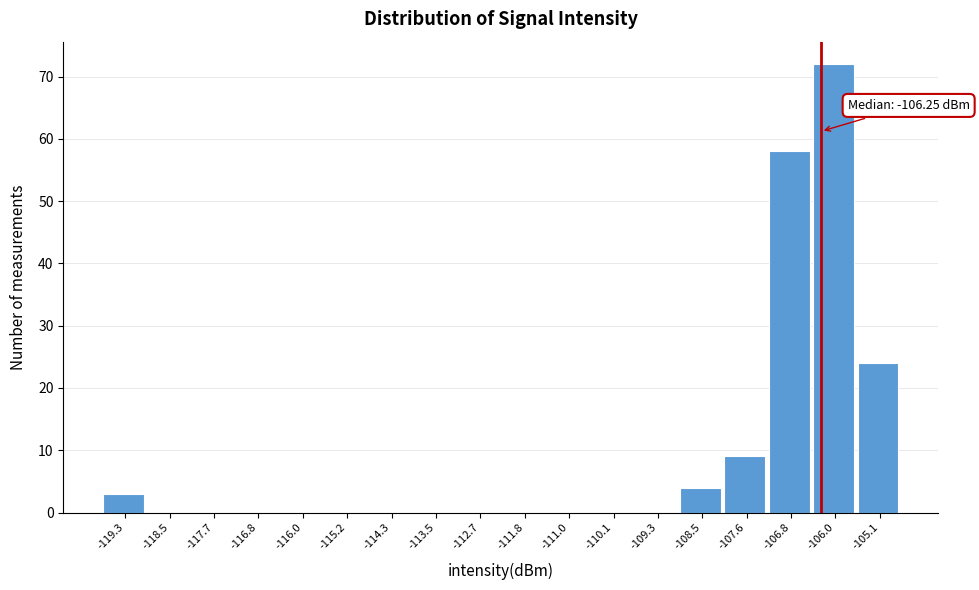

Which range on the x-axis has the tallest bar?

-106.4 to -105.6